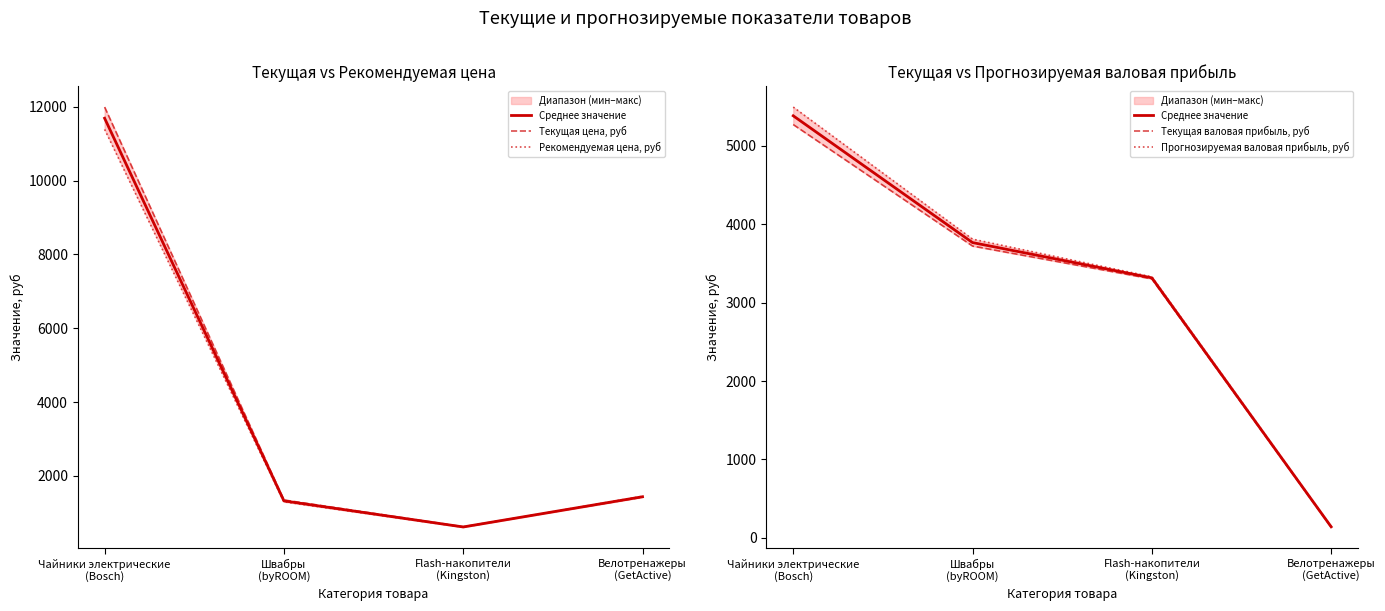

At how many categories does at least one series exceed 4153?

1